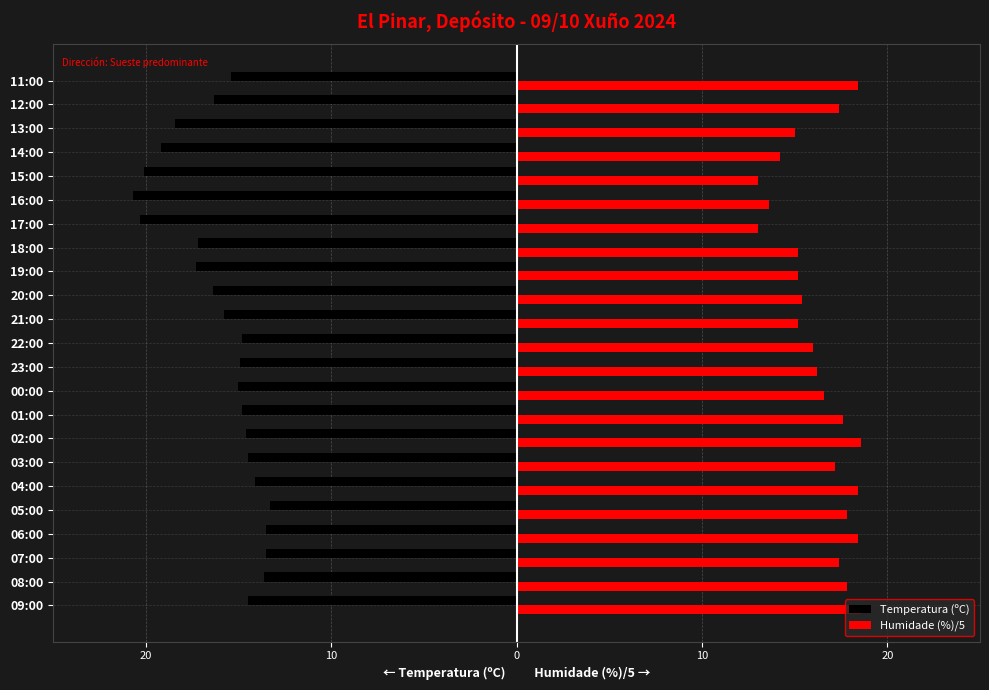

What are all the series names shown in the legend?

Temperatura (ºC), Humidade (%)/5